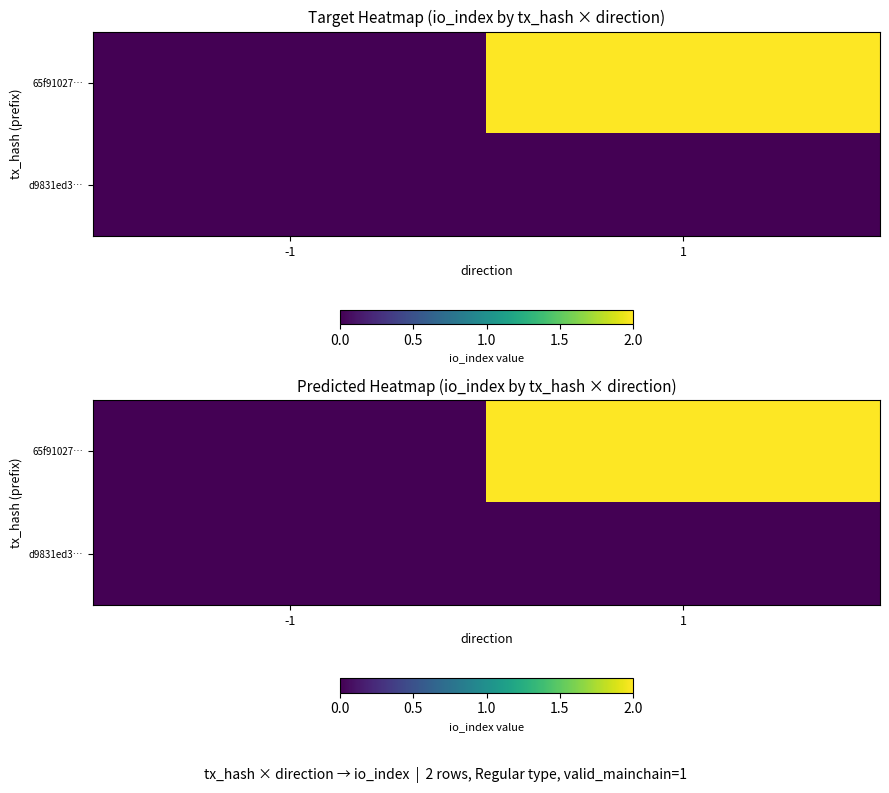

What is the total value across all series at 1?

2